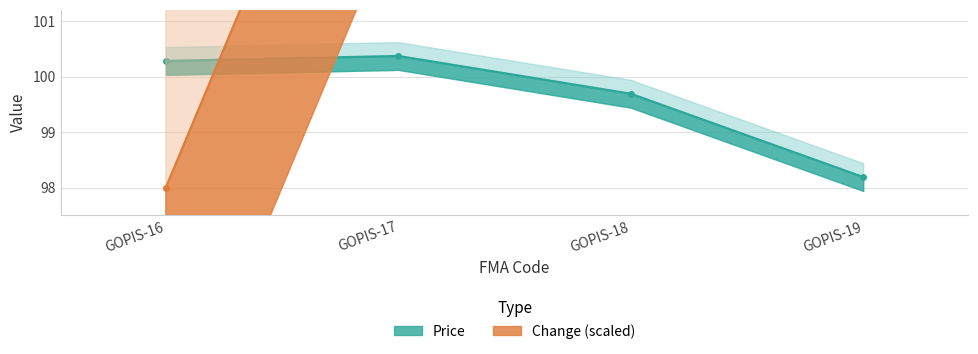

Is it true that Change equals 29.9 at GOPIS-16?

False